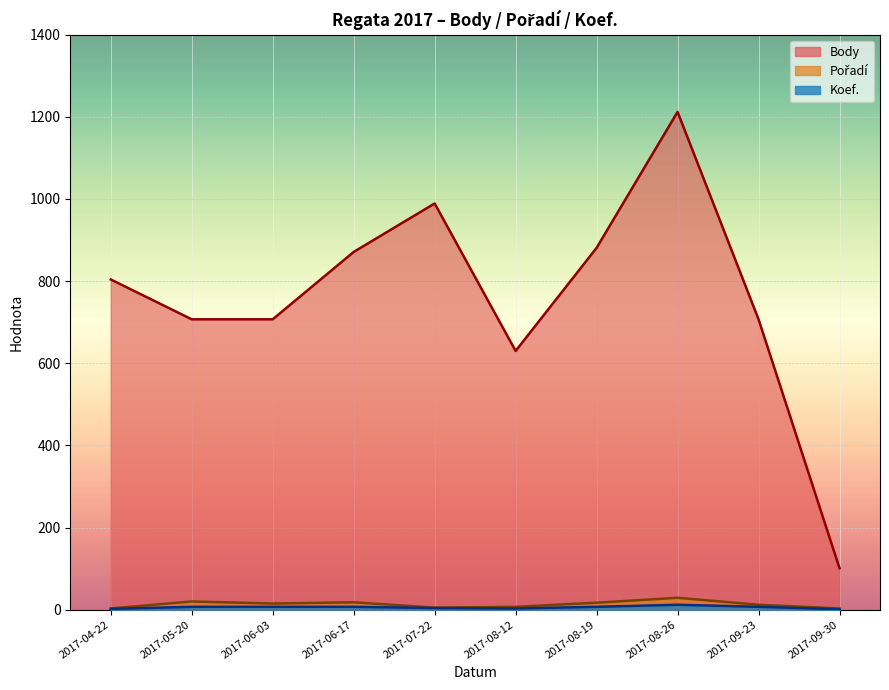

True or false: Body has a value of 665 at 2017-08-26.

False